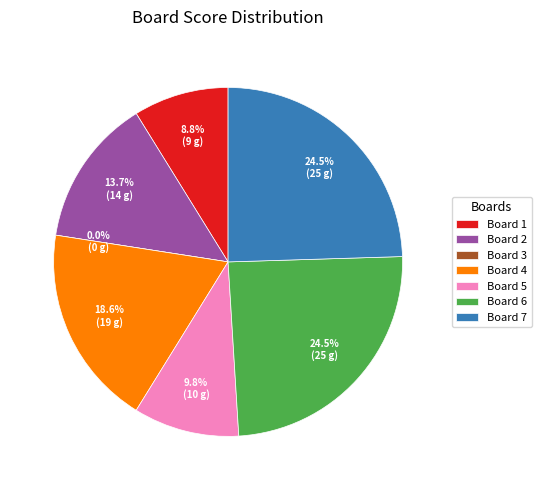

Is it true that 4 is 19% of the pie?

True